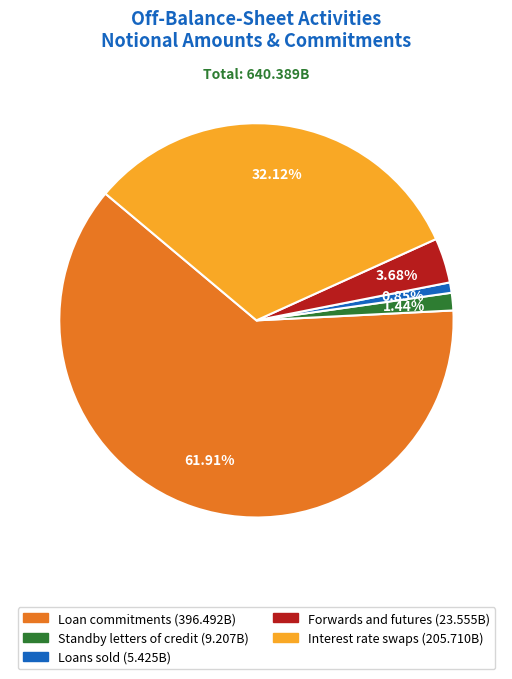

How many slices are in this pie chart?

5